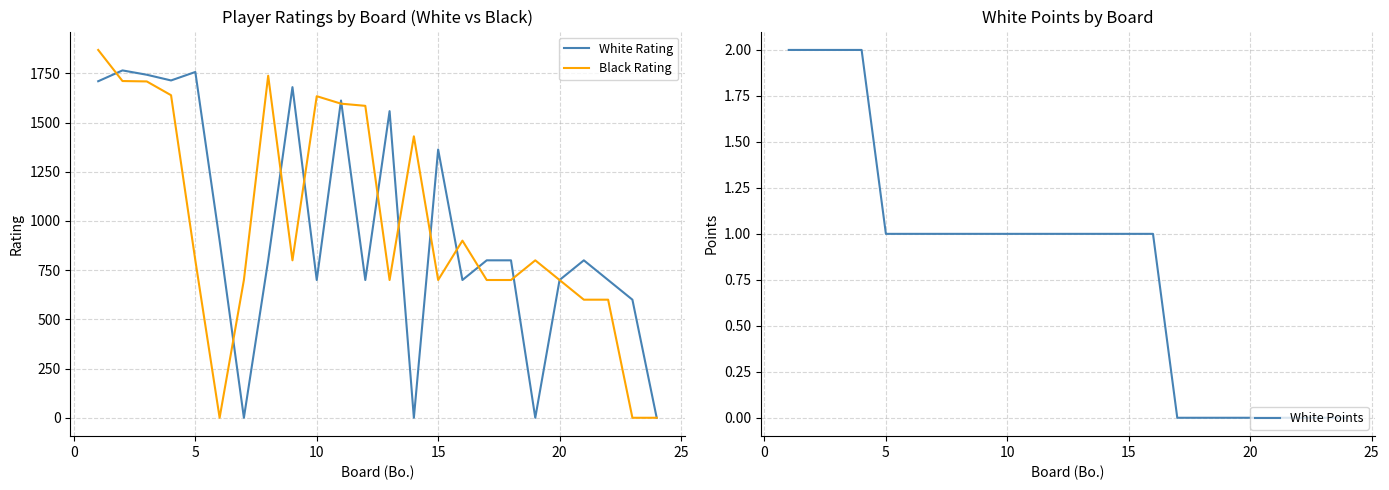

Is it true that White Points equals 1 at 10?

True